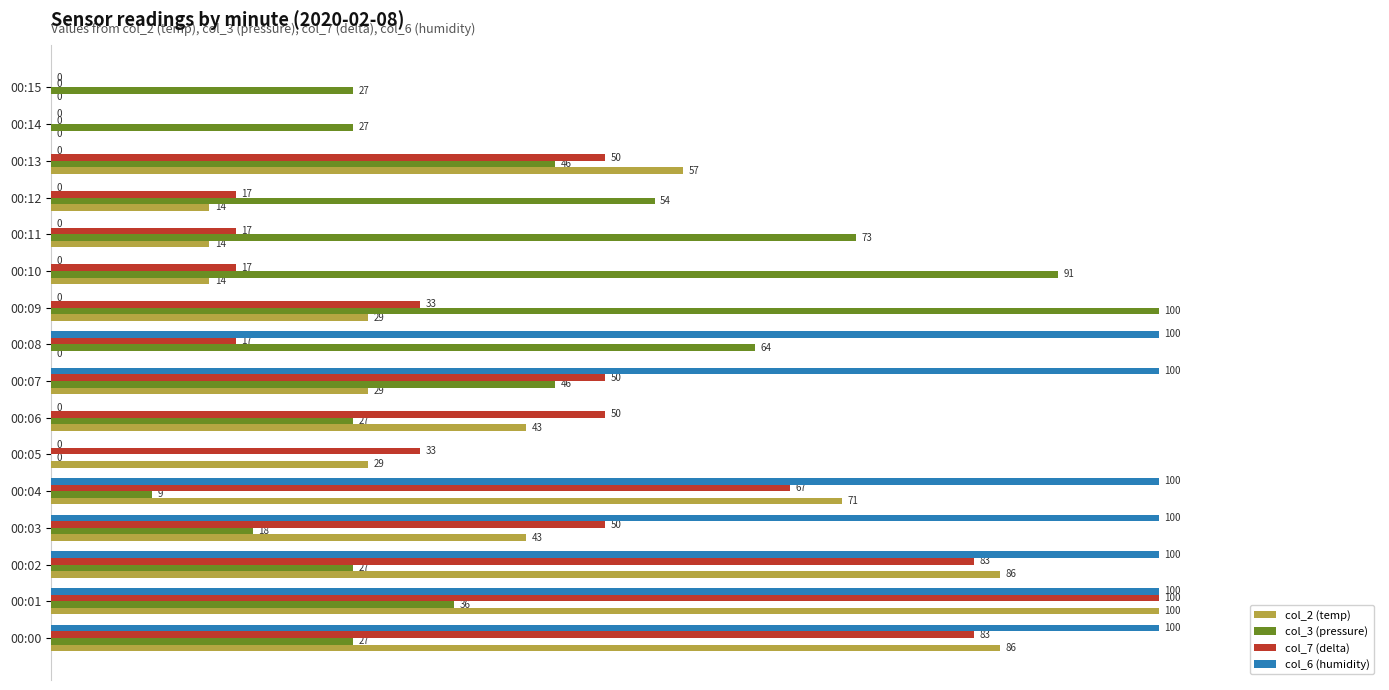

The value of col_2 (temp) at 00:15 is -43.5. True or false?

False